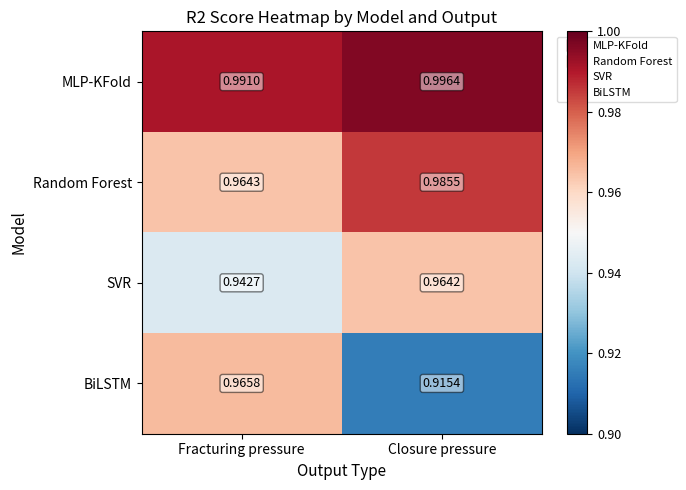

How many data points does each series have?

2